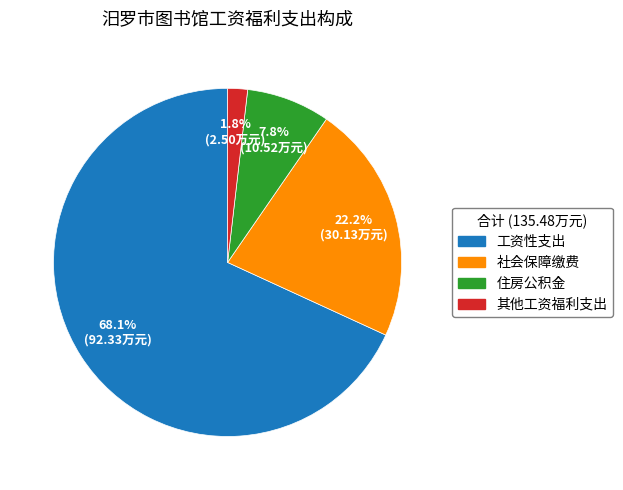

Combined, do 住房公积金 and 工资性支出 account for over 50%?

Yes